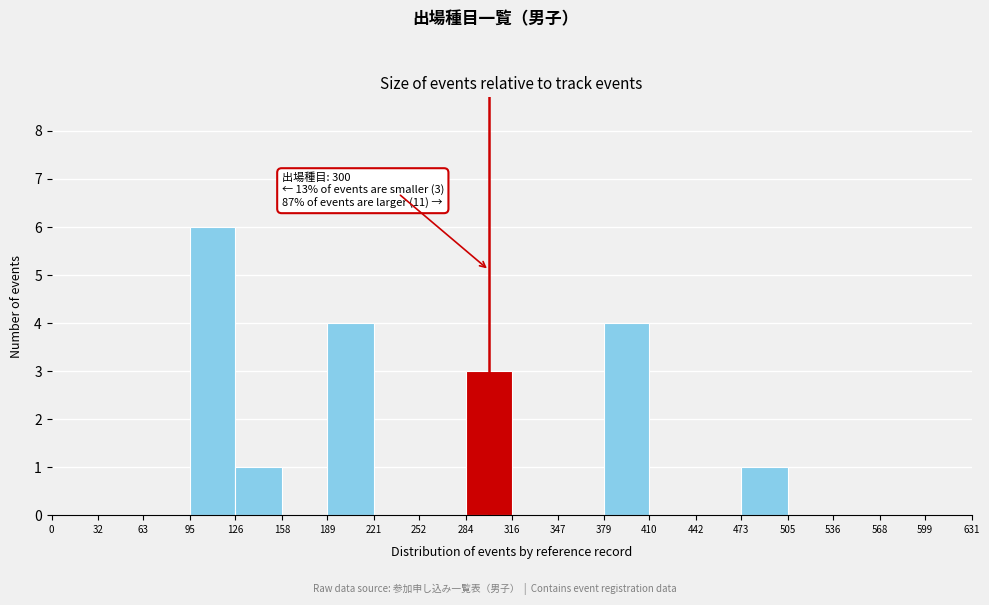

Over which range of the x-axis is the bar tallest?

95 to 126